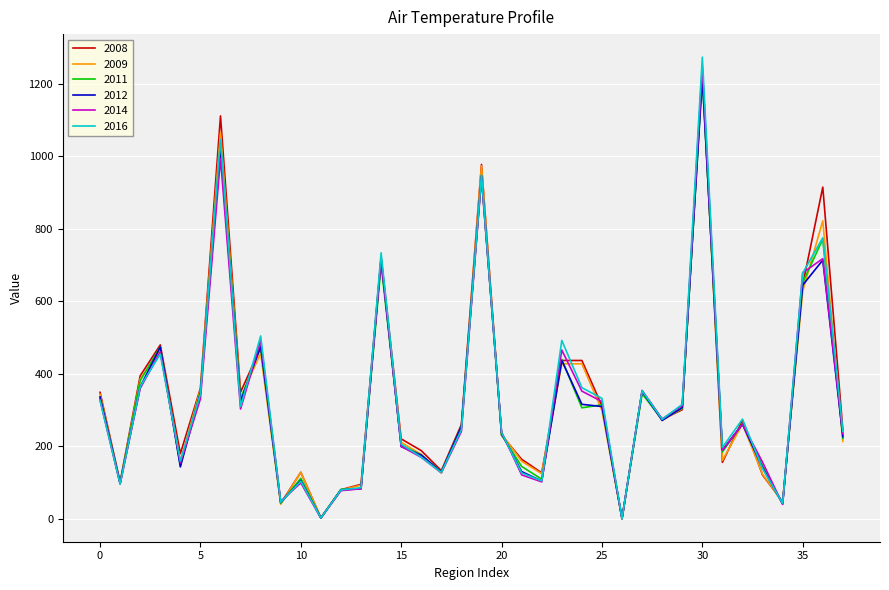

What is the highest value of the 2016 series?

1273.5